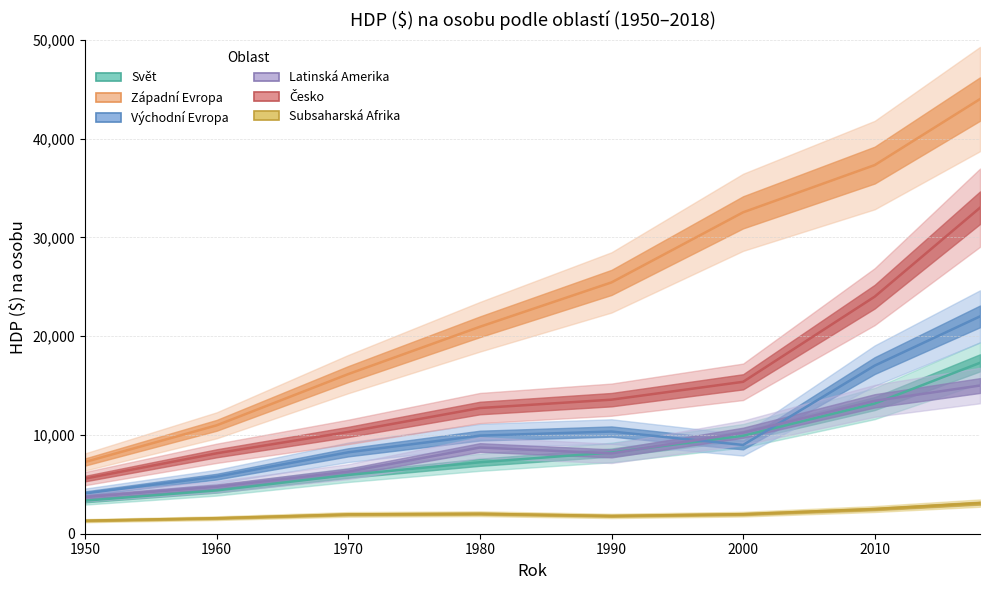

Reading right to left, transcribe all the data shown in this chart.

Svět: 2018=17300	2010=13179	2000=9915	1990=8222	1980=7233	1970=5952	1960=4386	1950=3351
Západní Evropa: 2018=44000	2010=37318	2000=32536	1990=25440	1980=20950	1970=16161	1960=10974	1950=7263
Východní Evropa: 2018=22000	2010=17021	2000=8986	1990=10344	1980=9933	1970=8241	1960=5779	1950=4082
Latinská Amerika: 2018=15000	2010=13453	2000=10225	1990=8132	1980=8728	1970=6286	1960=4751	1950=3713
Česko: 2018=33000	2010=24000	2000=15378	1990=13570	1980=12723	1970=10307	1960=8142	1950=5581
Subsaharská Afrika: 2018=3100	2010=2500	2000=1981	1990=1801	1980=2026	1970=1958	1960=1574	1950=1323